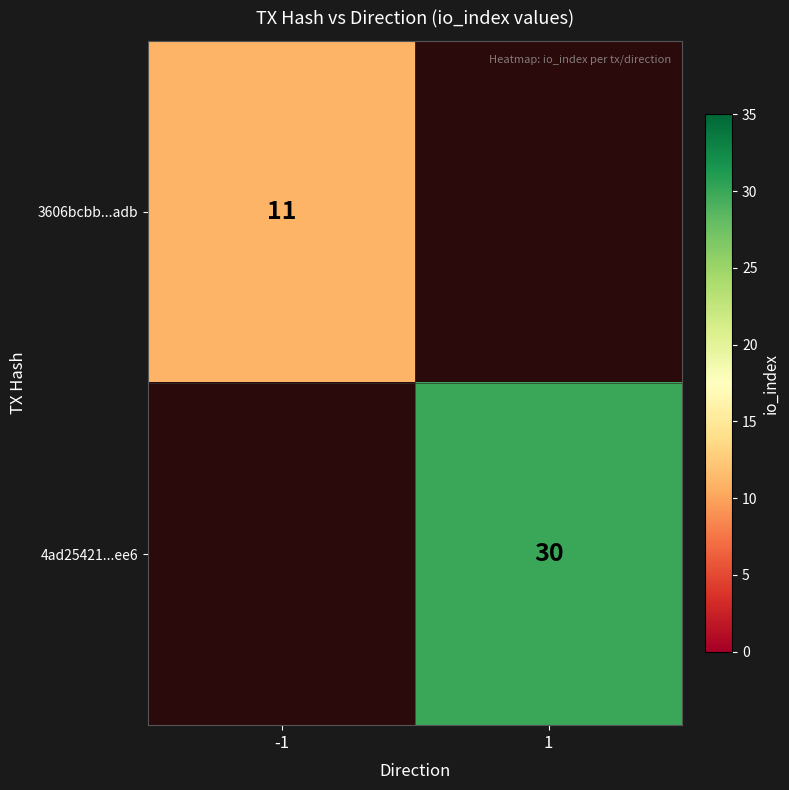

How many categories are shown in the chart?

2